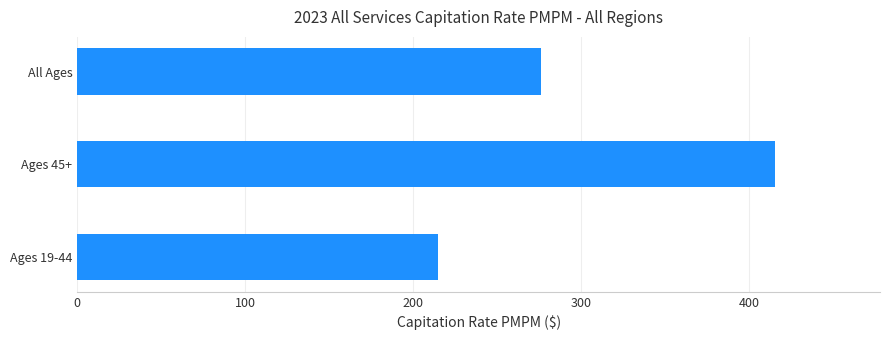

Rank the categories by value from lowest to highest.

Ages 19-44, All Ages, Ages 45+